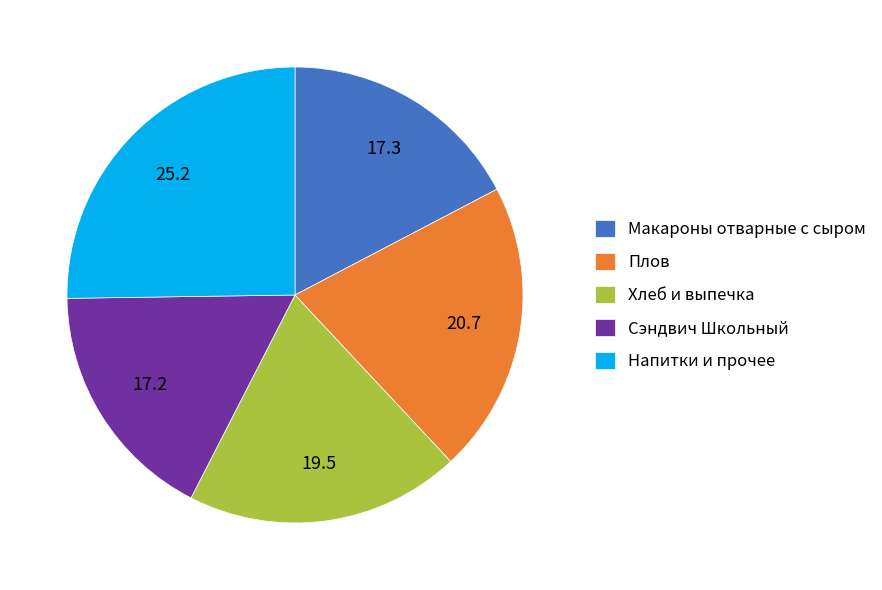

Does Сэндвич Школьный represent more than half of the total?

No